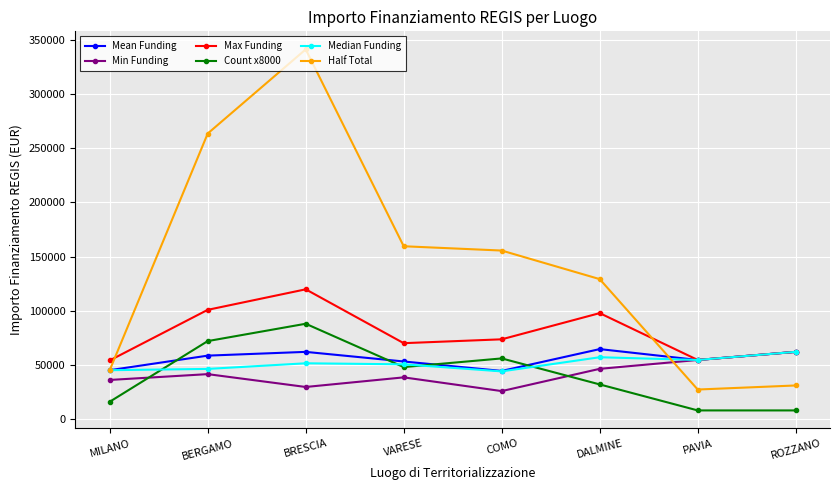

True or false: Count x8000 has more than 2 points higher than both neighbors.

False